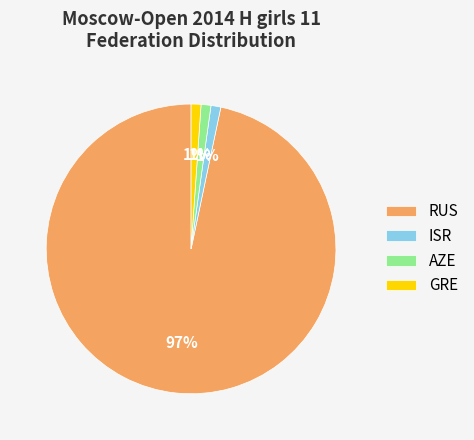

To the nearest percent, what portion does AZE represent?

1%